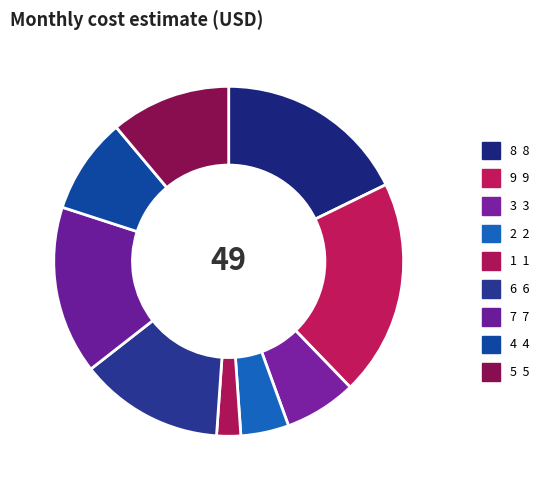

What percentage is NOT represented by 4?

91.1%